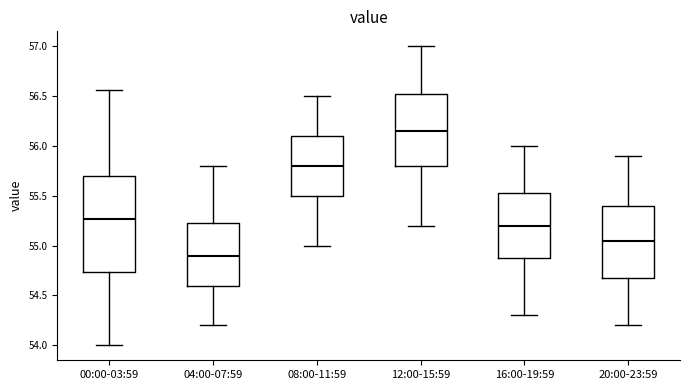

Reading left to right, read every box against the y-axis: the position of its median line, the range the box covers, and the ends of its whiskers. The values are not printed on the chart, so give them approximately, as read against the axis.

00:00-03:59: median 55.25, box 54.75 to 55.70, whiskers 54.00 to 56.55
04:00-07:59: median 54.90, box 54.60 to 55.25, whiskers 54.20 to 55.80
08:00-11:59: median 55.80, box 55.50 to 56.10, whiskers 55.00 to 56.50
12:00-15:59: median 56.15, box 55.80 to 56.55, whiskers 55.20 to 57.00
16:00-19:59: median 55.20, box 54.90 to 55.55, whiskers 54.30 to 56.00
20:00-23:59: median 55.05, box 54.70 to 55.40, whiskers 54.20 to 55.90